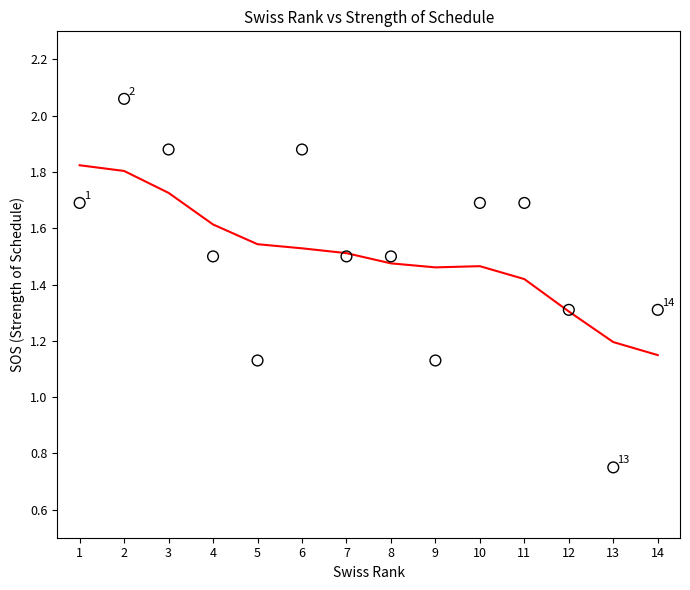

What is the range of Y values (max minus min)?

1.3